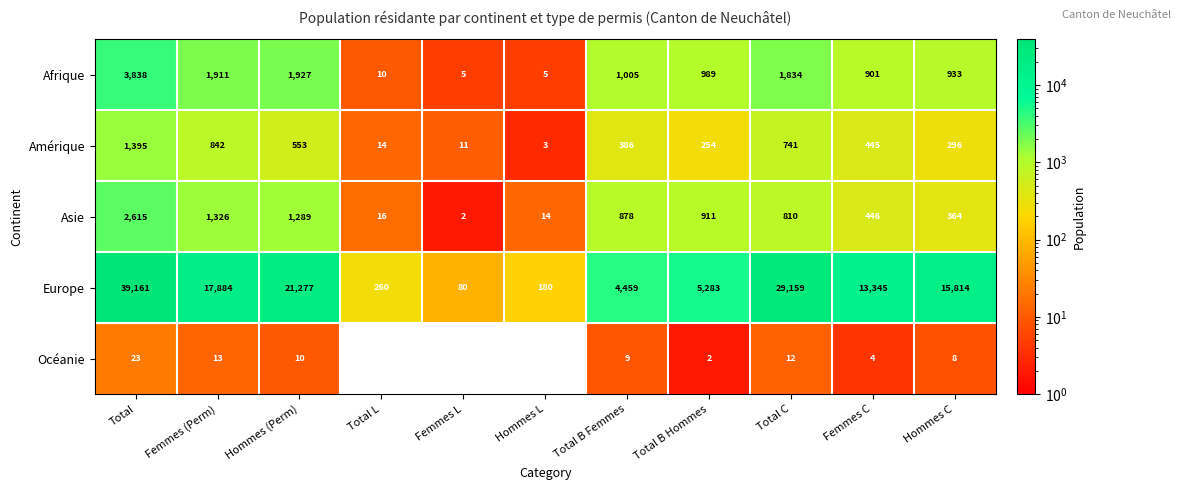

What is the spread (max minus min) of values at Femmes L?

80